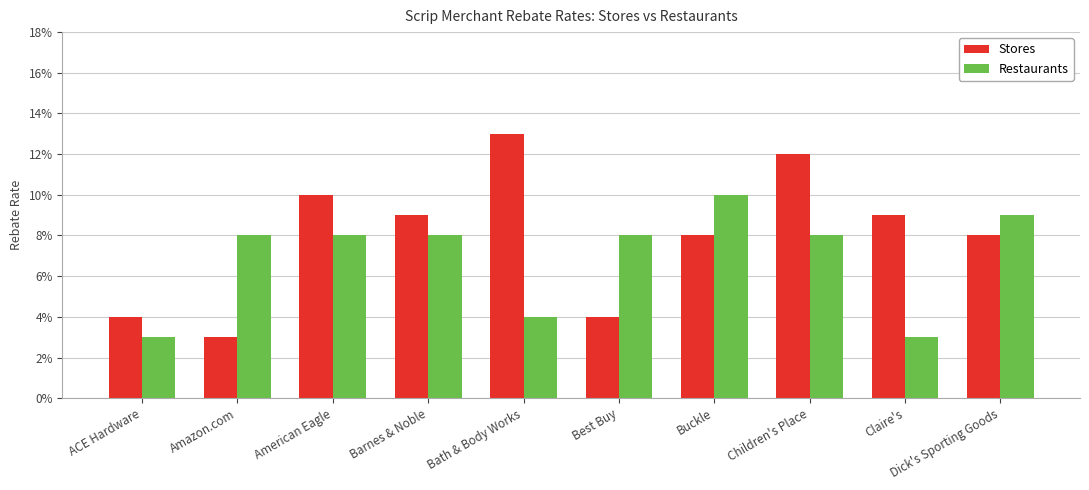

Reading left to right, transcribe all the data shown in this chart.

Stores: ACE Hardware=0.0	Amazon.com=0.0	American Eagle=0.1	Barnes & Noble=0.1	Bath & Body Works=0.1	Best Buy=0.0	Buckle=0.1	Children's Place=0.1	Claire's=0.1	Dick's Sporting Goods=0.1
Restaurants: ACE Hardware=0.0	Amazon.com=0.1	American Eagle=0.1	Barnes & Noble=0.1	Bath & Body Works=0.0	Best Buy=0.1	Buckle=0.1	Children's Place=0.1	Claire's=0.0	Dick's Sporting Goods=0.1